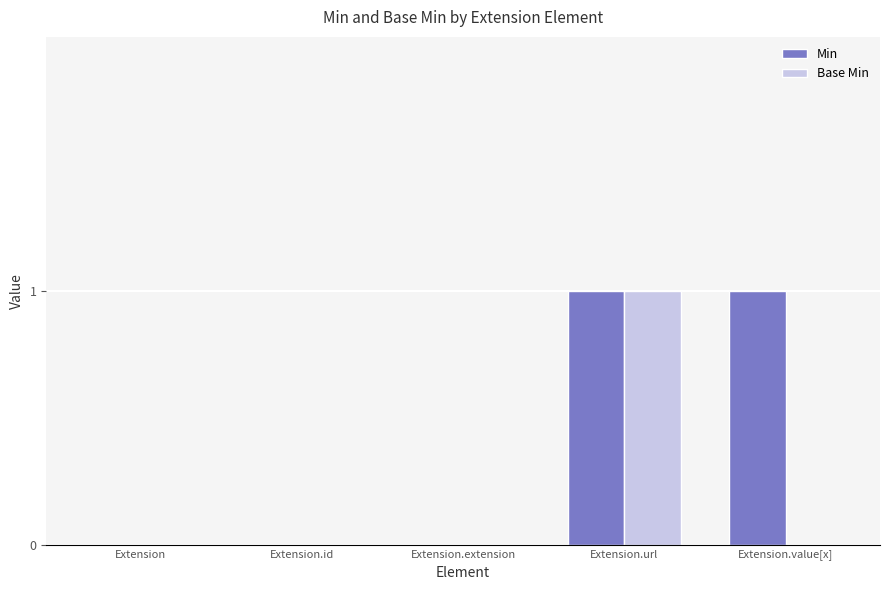

Reading left to right, extract all data points from this chart.

Min: 0	0	0	1	1
Base Min: 0	0	0	1	0